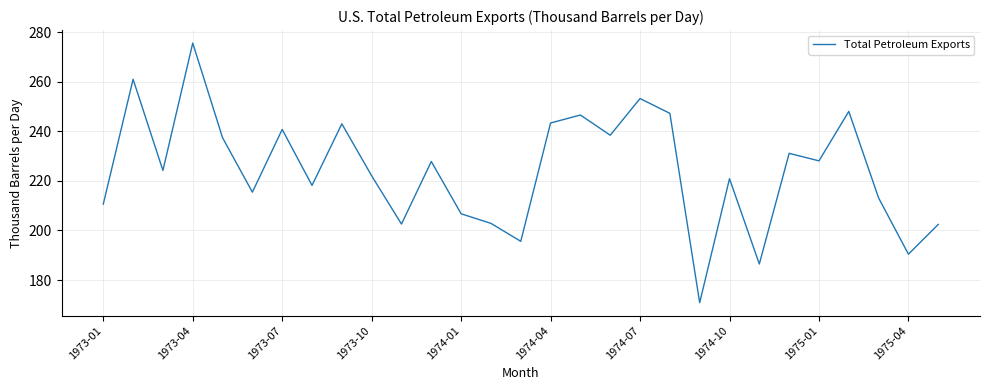

What is the minimum value shown in the chart?

170.9